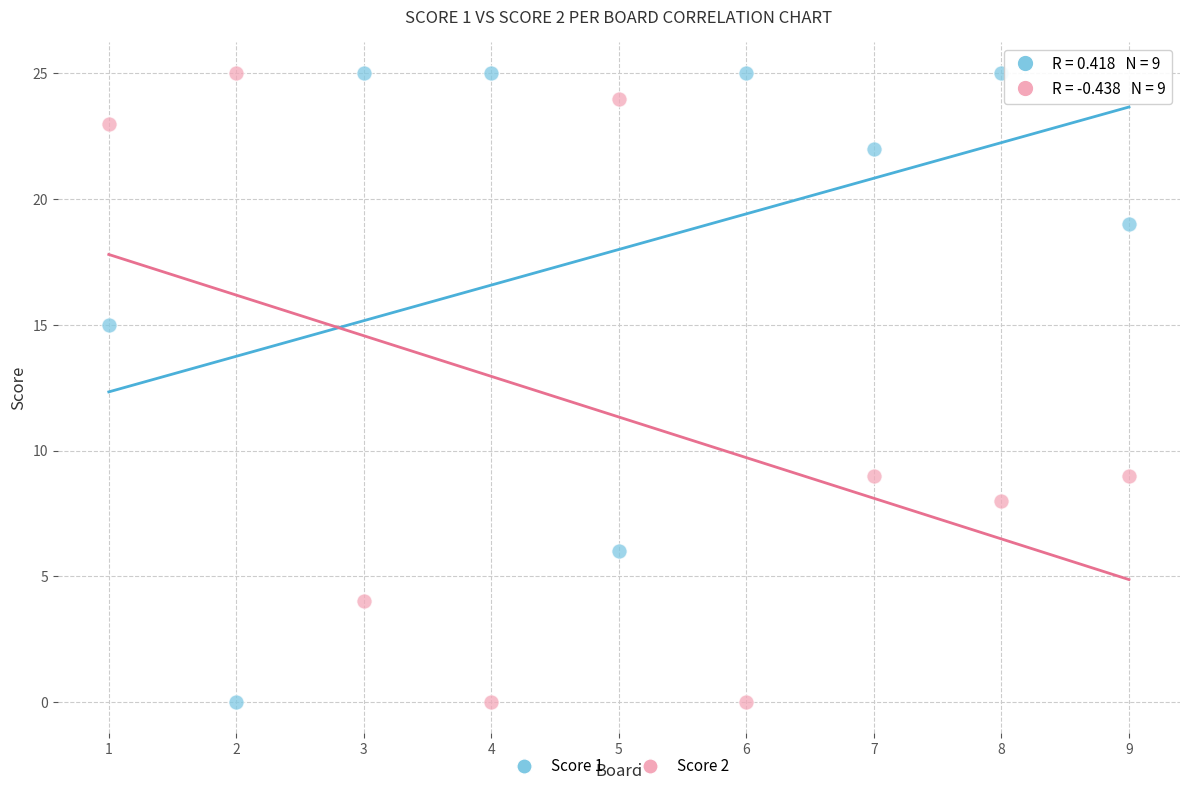

What is the X range (max minus min) for the scatter plot?

8